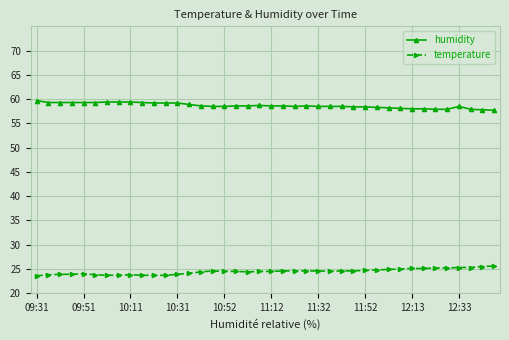

List the series in order of their overall mean, lowest first.

temperature, humidity